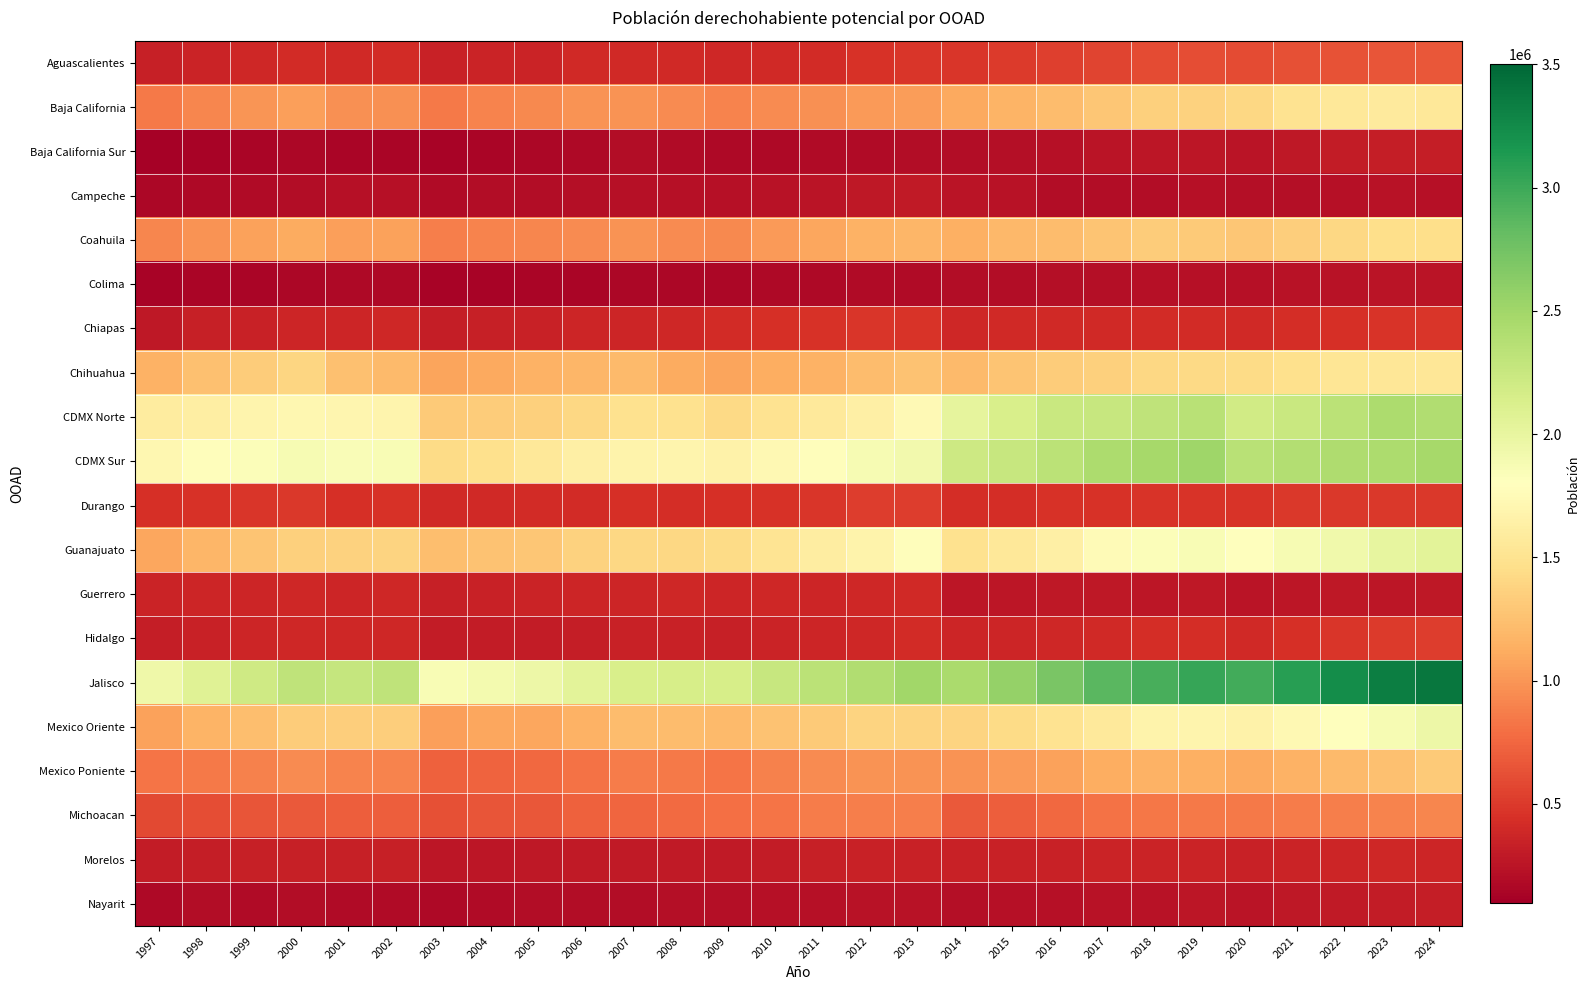

Which series changed the most between 1999 and 2021?

Jalisco